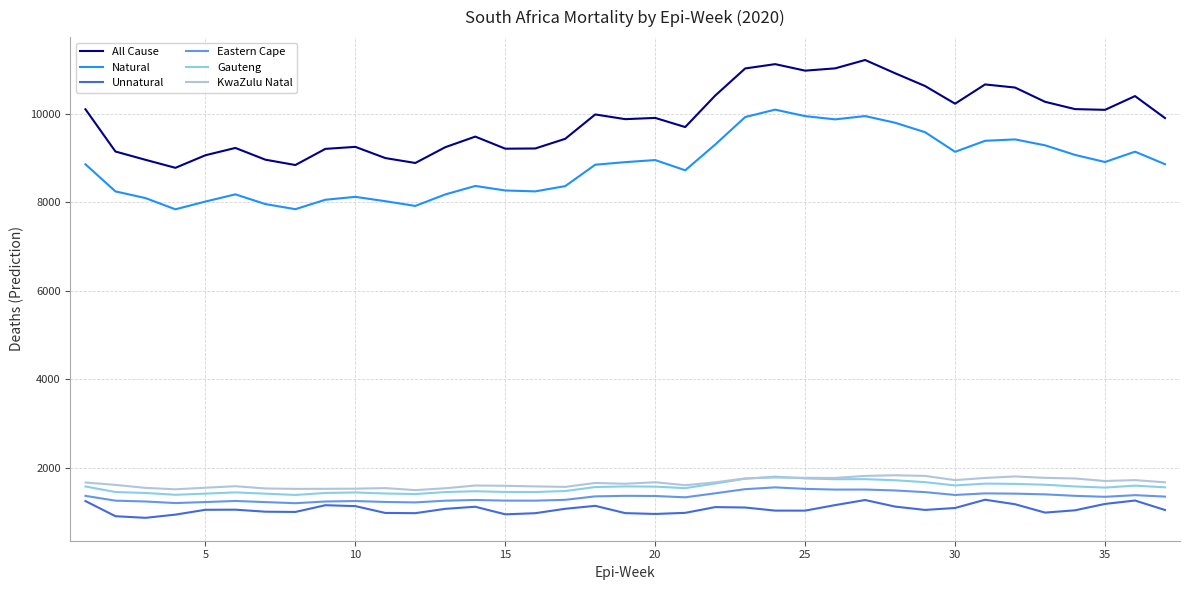

True or false: Unnatural and Gauteng cross at least once.

False